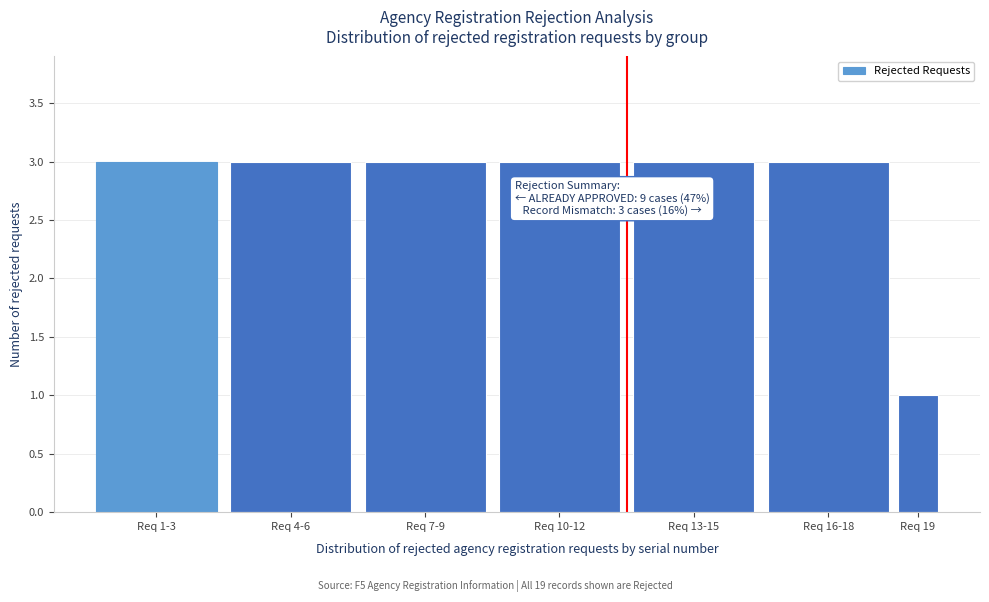

Reading right to left, list all the values displayed in this chart.

Req 19=1	Req 16-18=3	Req 13-15=3	Req 10-12=3	Req 7-9=3	Req 4-6=3	Req 1-3=3